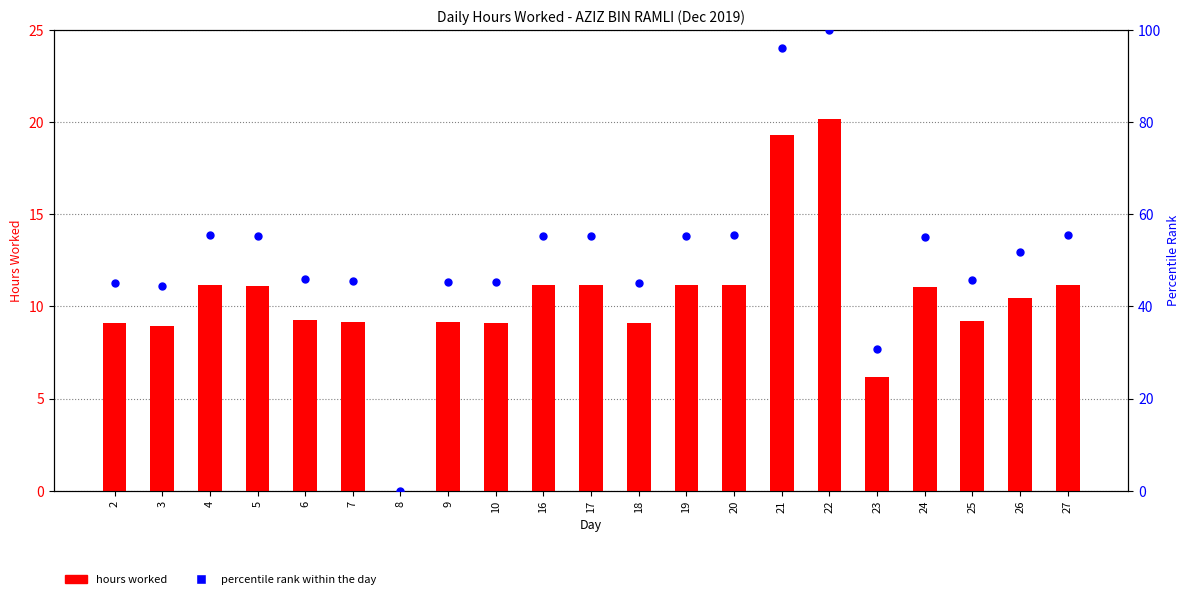

Is the value of hours worked at 5 greater than the value of percentile rank within the day at 10?

No